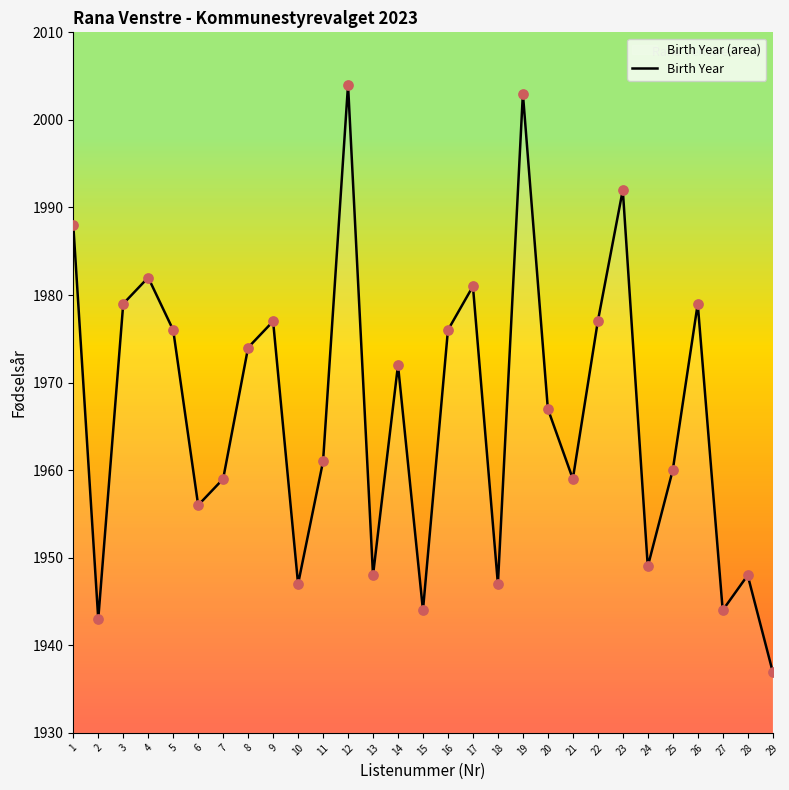

Which has a higher value, 23 or 25?

23